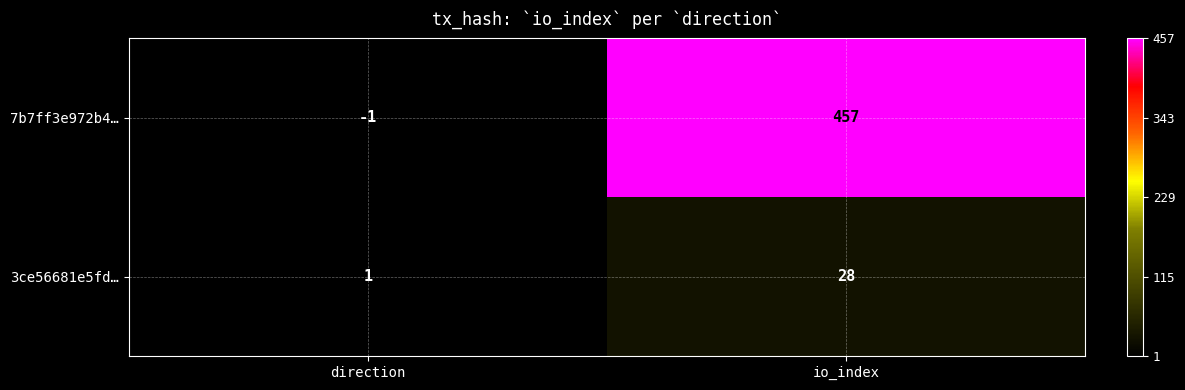

At how many categories does at least one series exceed 239?

1